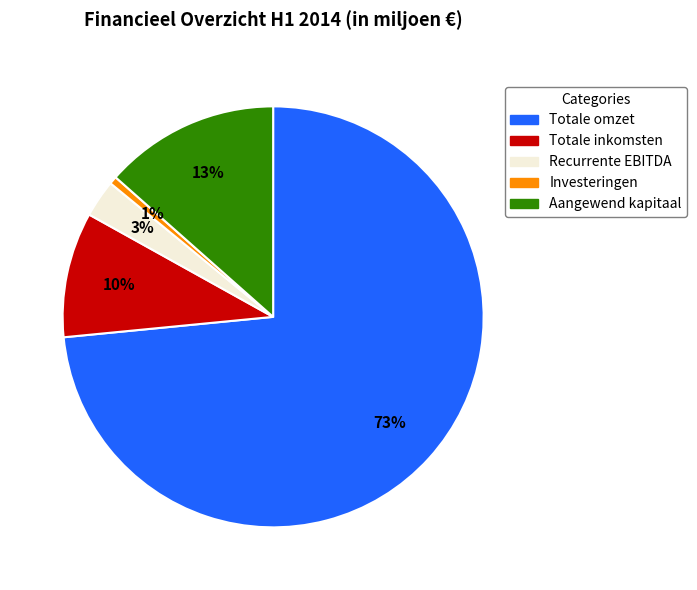

The Totale inkomsten slice represents 21% of the pie. True or false?

False